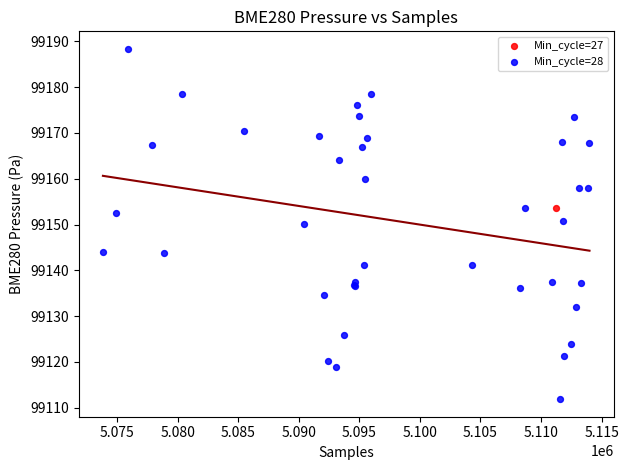

What are all the series names shown in the legend?

Min_cycle=27, Min_cycle=28